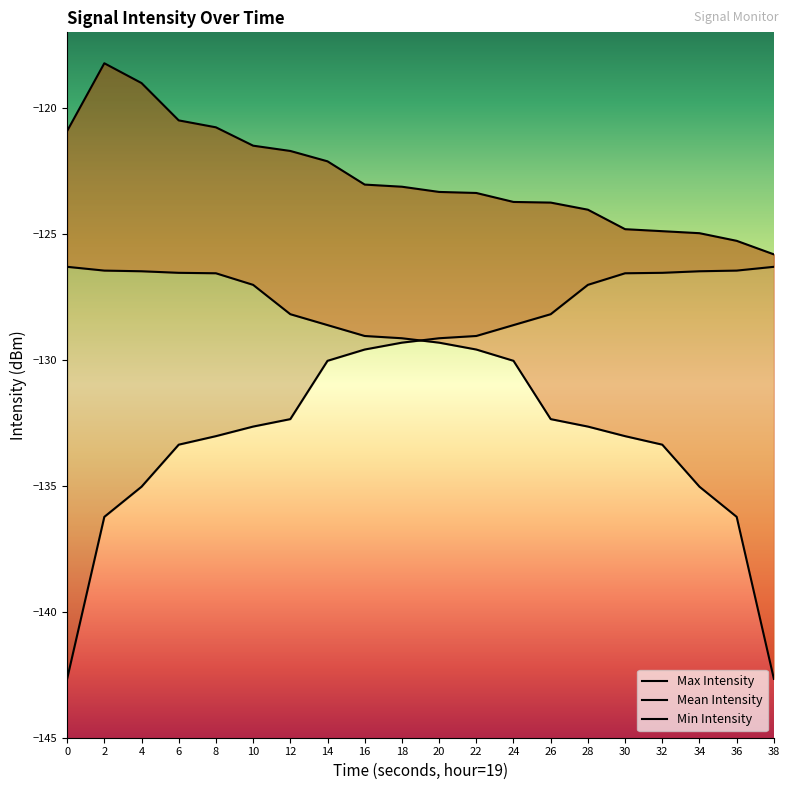

What is the value of the Mean Intensity point at the 15th from the left?

-132.6